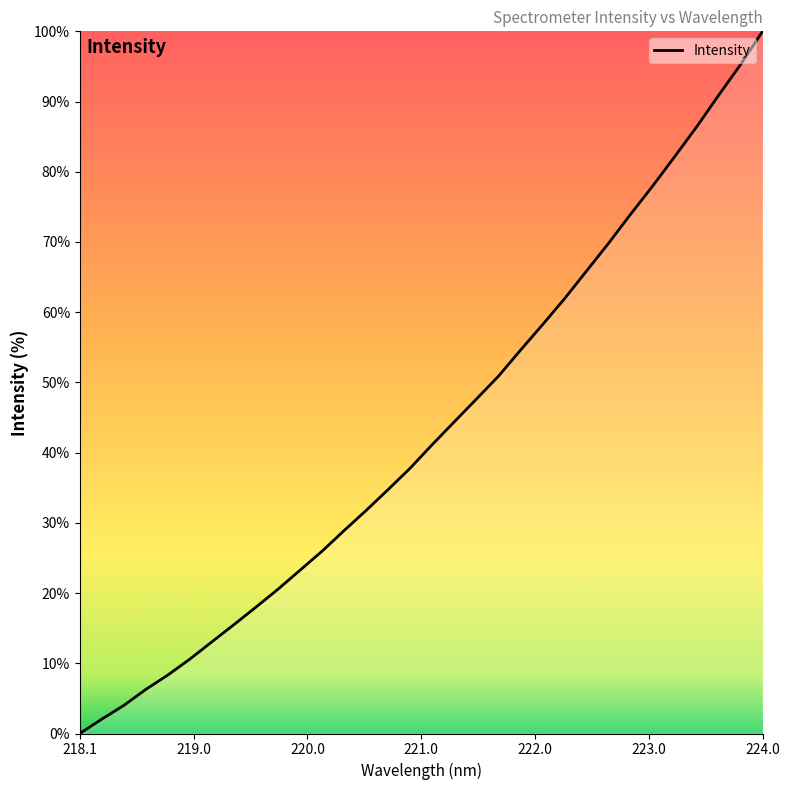

How many values are above zero?

31